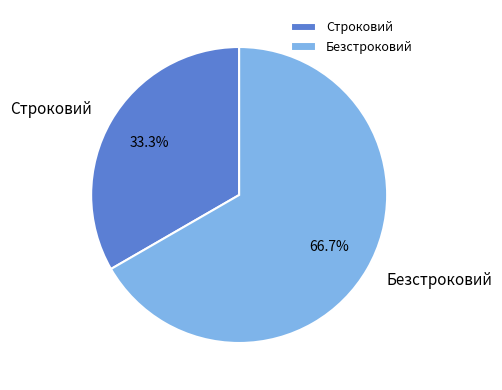

To the nearest percent, what is the difference between the largest and smallest slice percentages?

33%